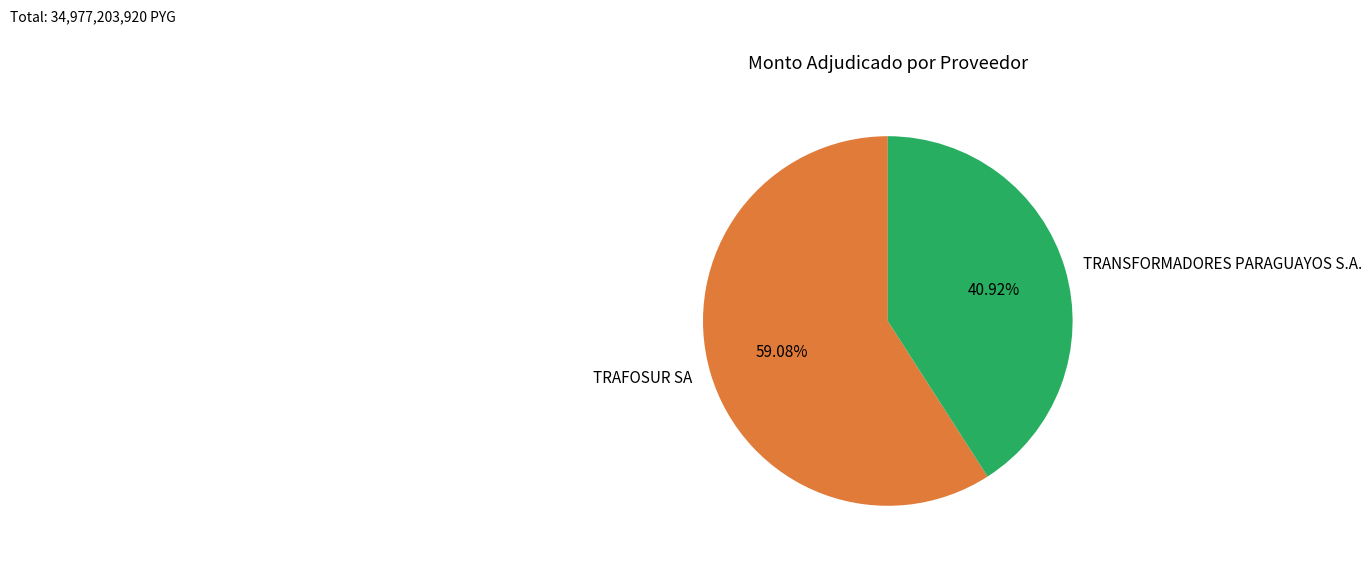

To the nearest percent, what is the combined percentage of TRANSFORMADORES PARAGUAYOS S.A. and TRAFOSUR SA?

100%